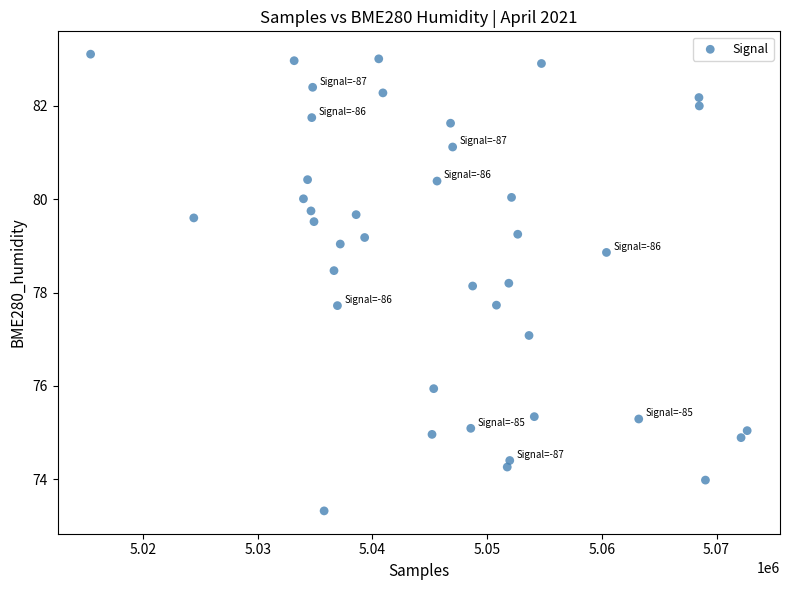

What is the range of X values (max minus min)?

57235.0